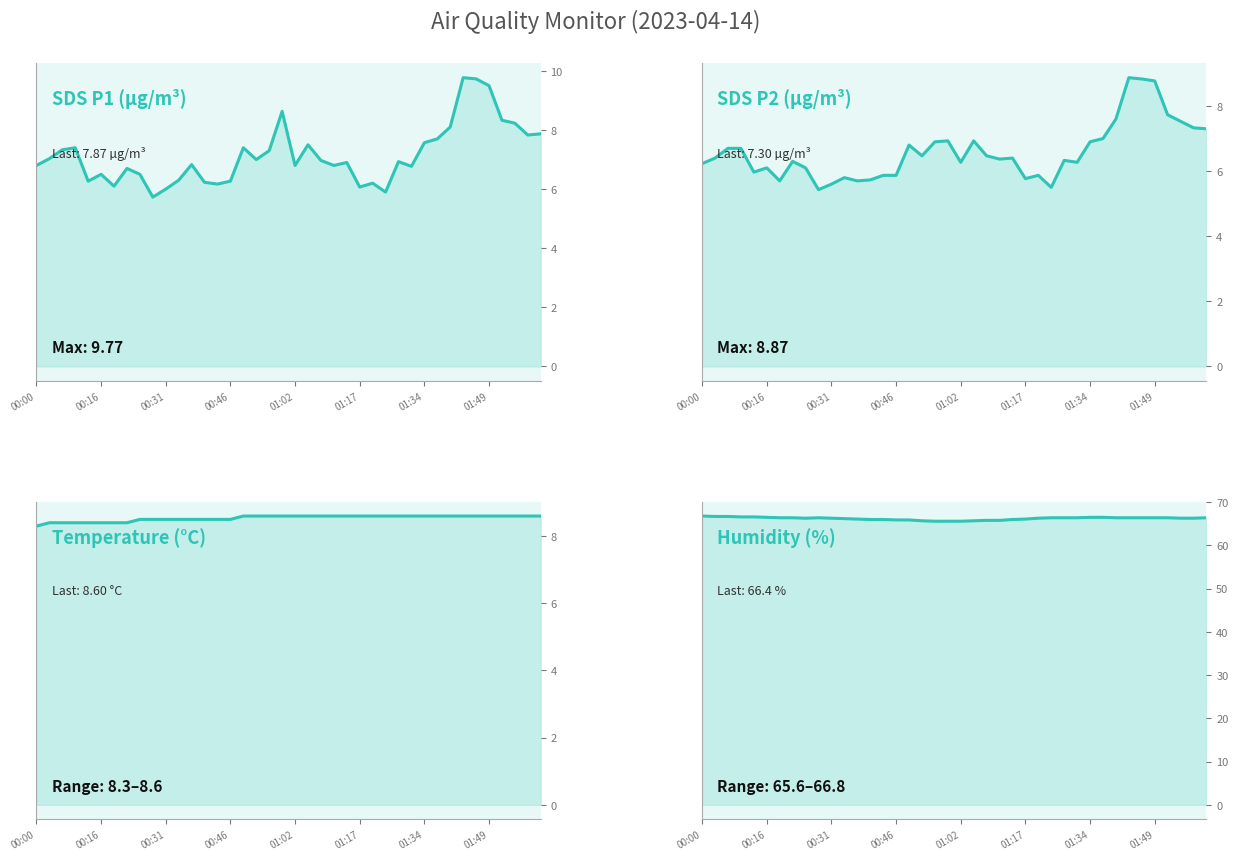

What is the approximate value of Humidity at 00:31?

66.3